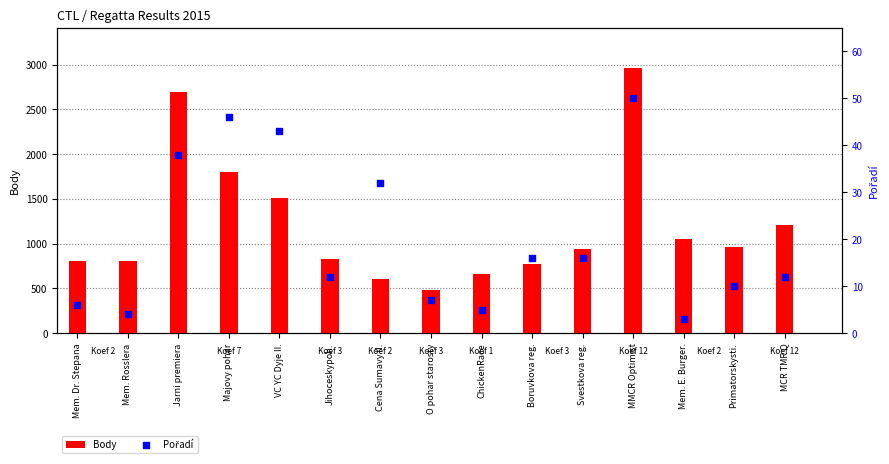

Is the value of Pořadí at Mem. Rosslera greater than the value of Body at Jarni premiera?

No